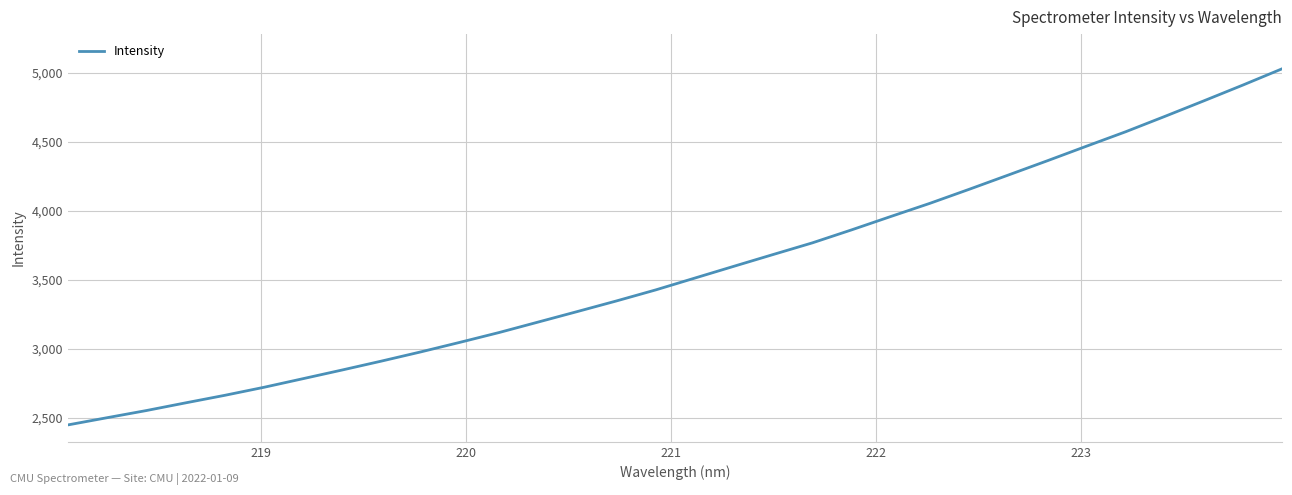

What is the maximum value shown in the chart?

5028.5